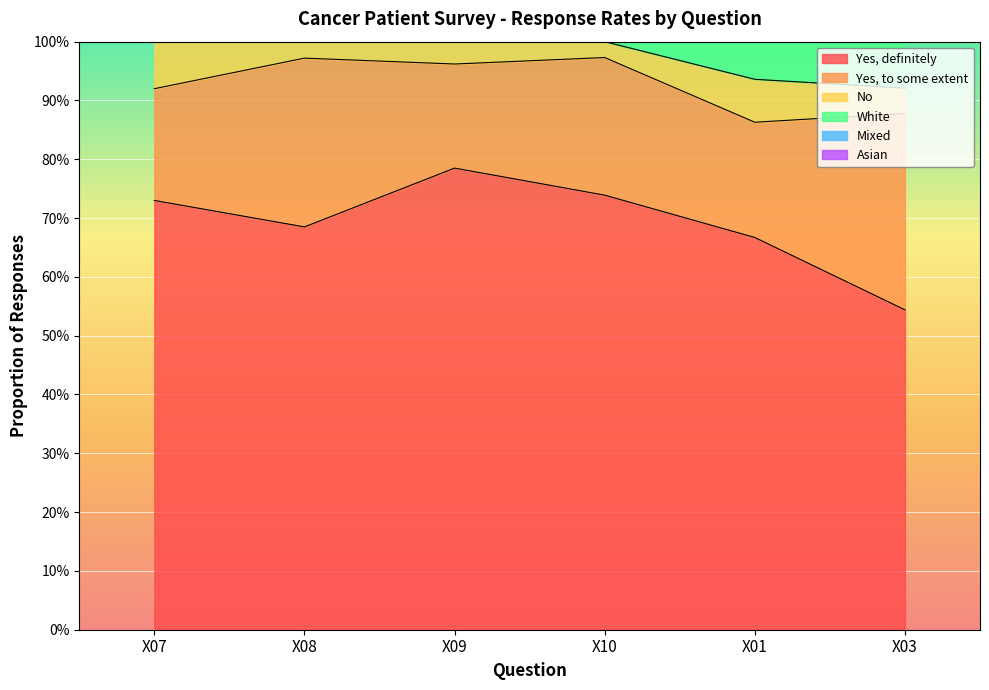

Is the value of Yes, definitely at X01 greater than the value of White at X07?

No